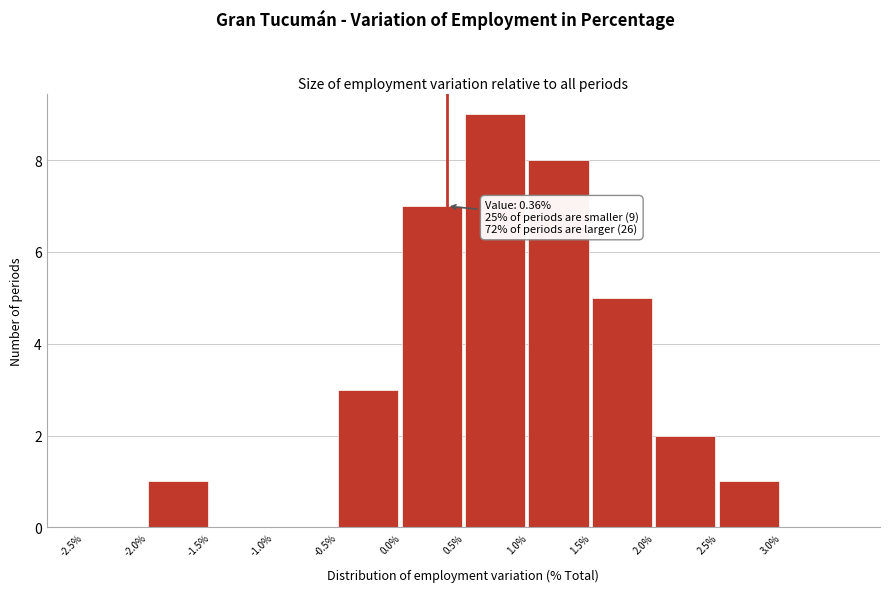

Which range on the x-axis has the tallest bar?

0.5 to 1.0